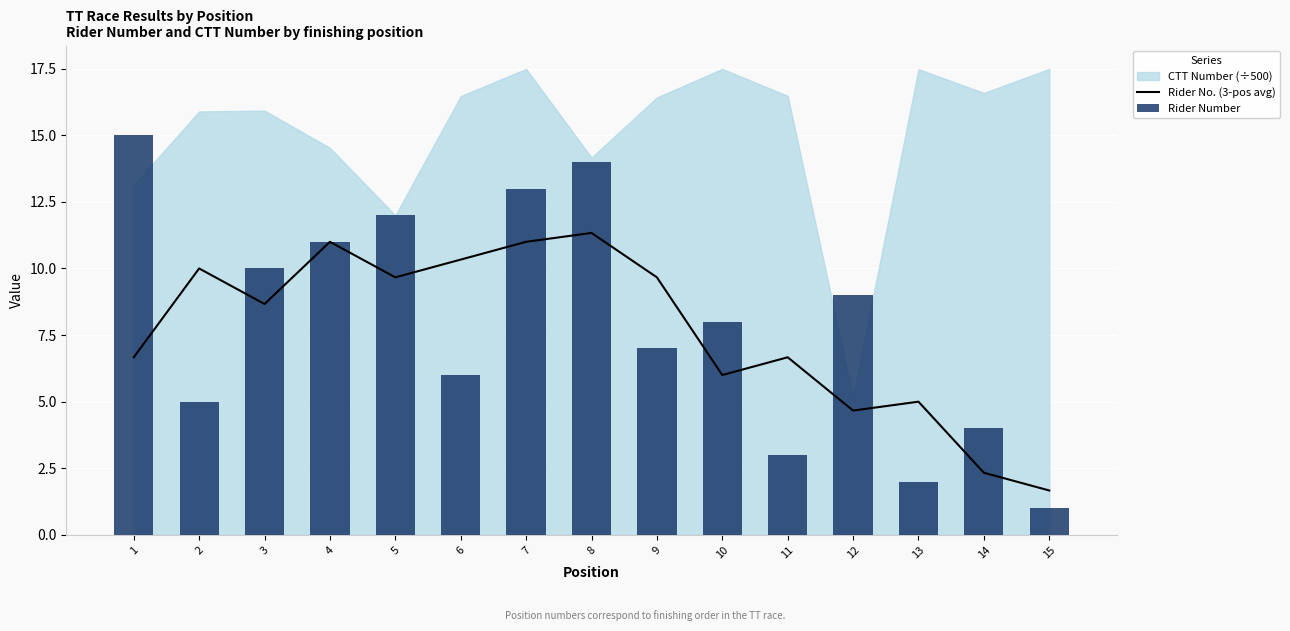

The value of Rider Number at 1 is 26.4. True or false?

False